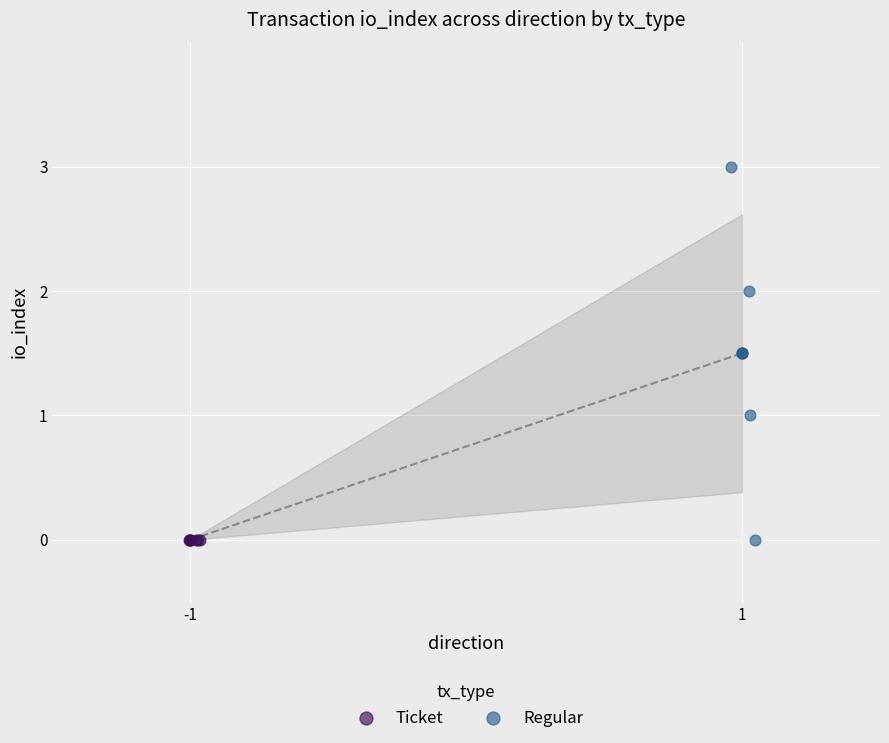

Which series reaches the maximum Y coordinate?

Regular